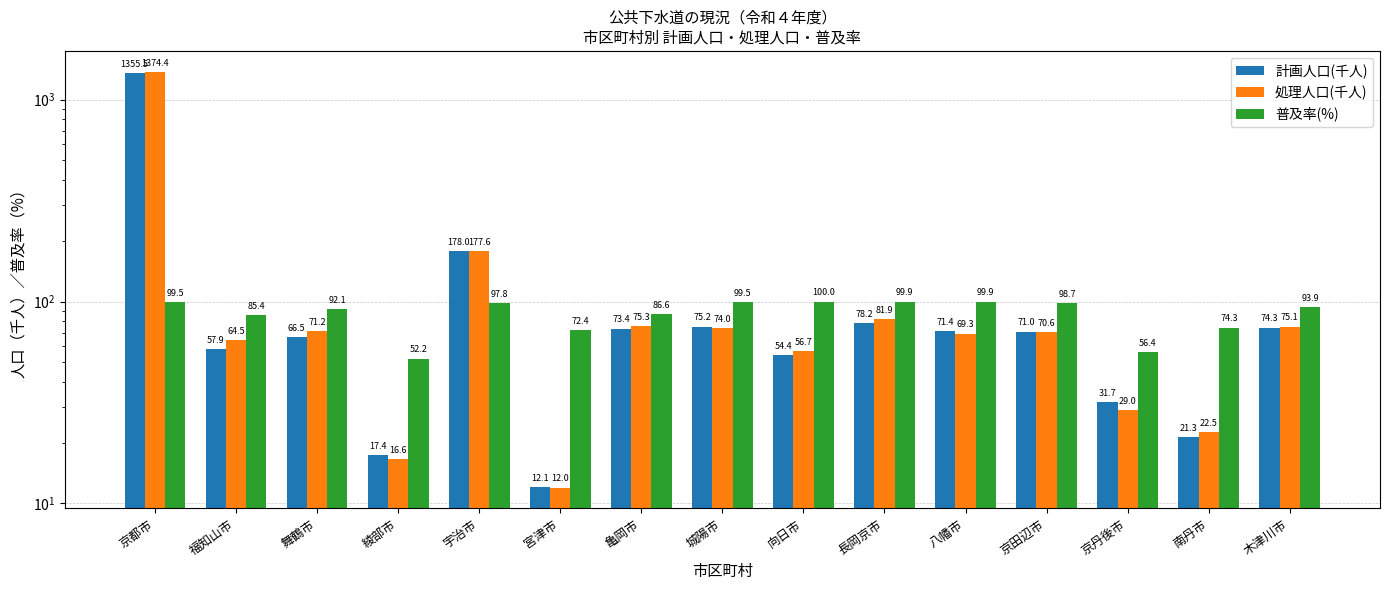

True or false: 処理人口(千人) has a value of 20.2 at 向日市.

False